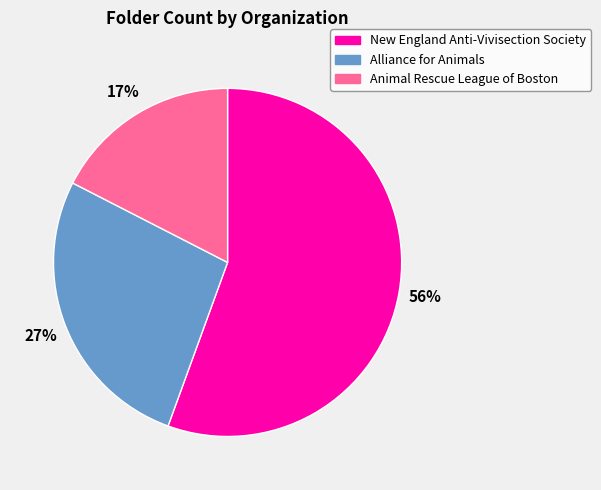

Which category accounts for the majority?

New England Anti-Vivisection Society